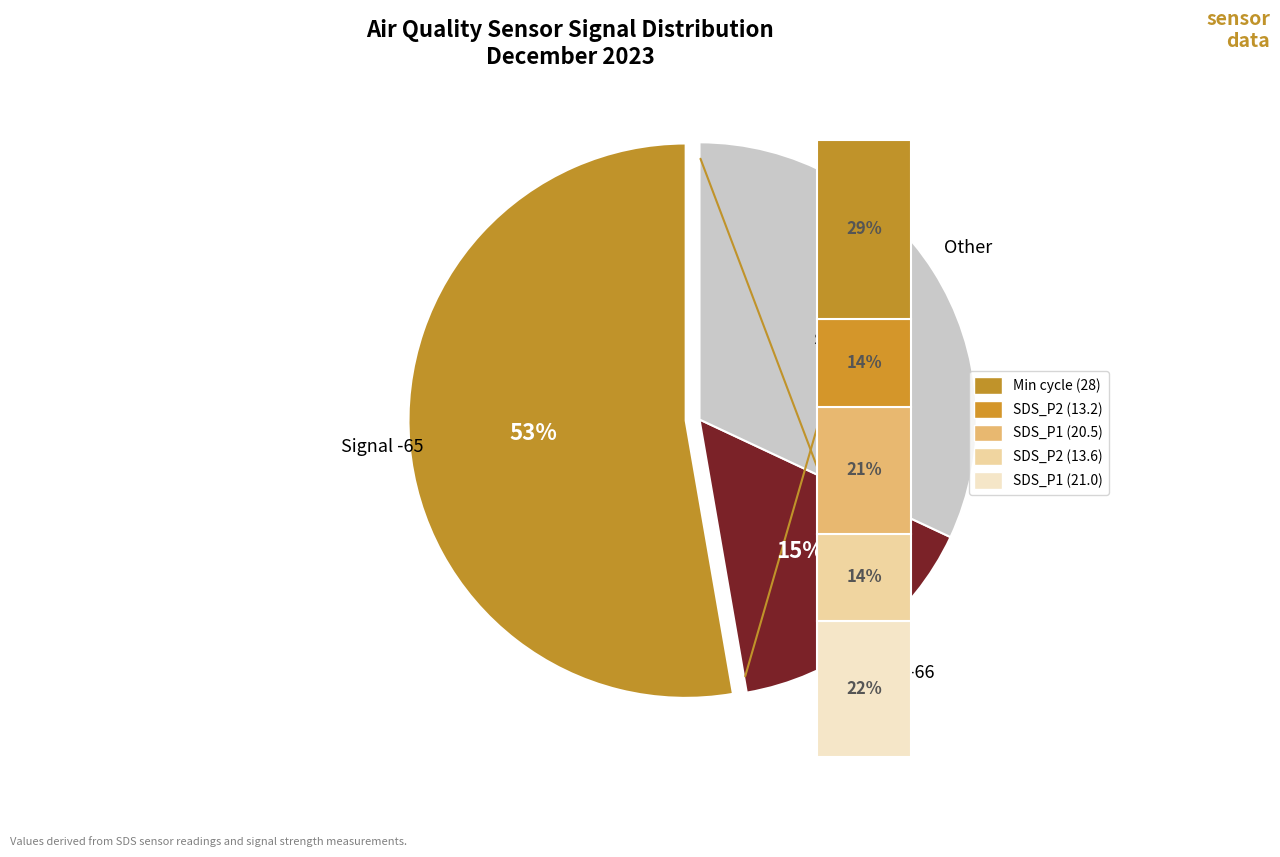

Does SDS_P1 account for over 50% of the chart?

No